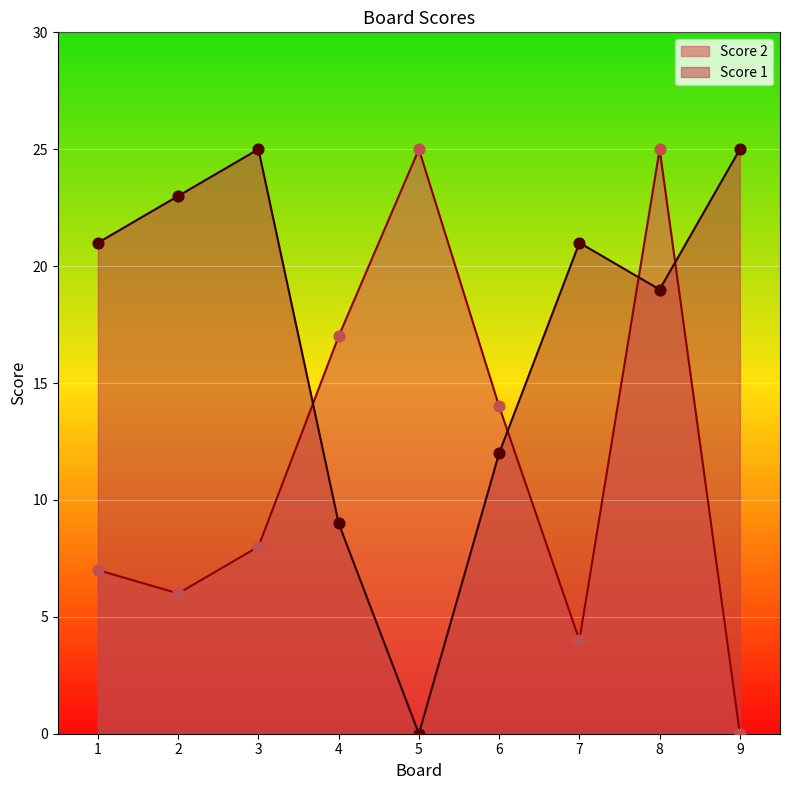

At how many categories does at least one series exceed 3?

9